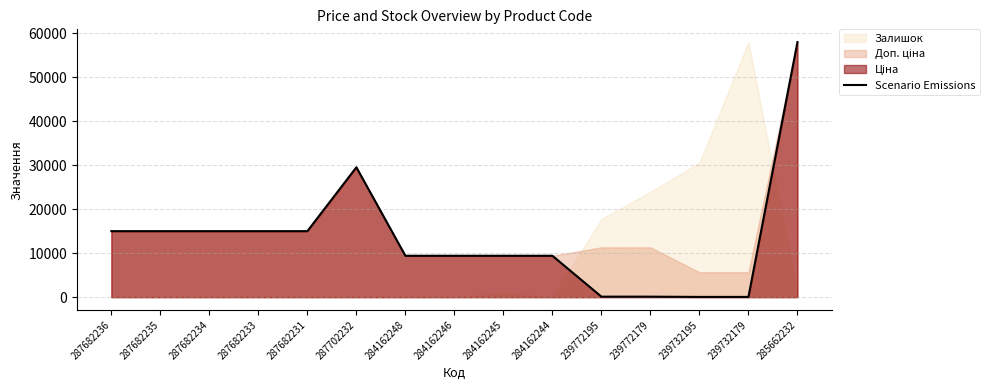

At which label is the value closest to 29046?

287702232